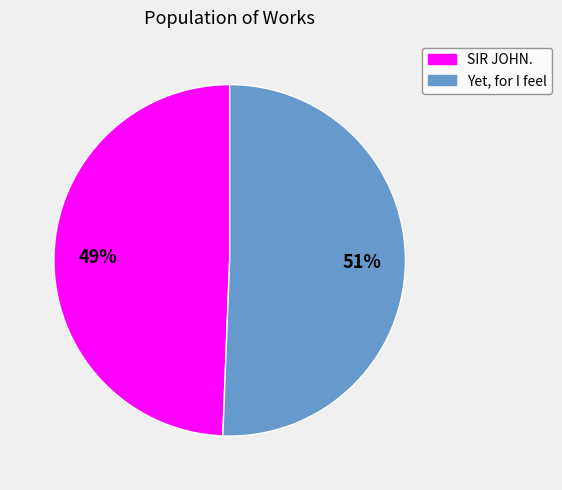

Is it true that Yet, for I feel is 51% of the pie?

True